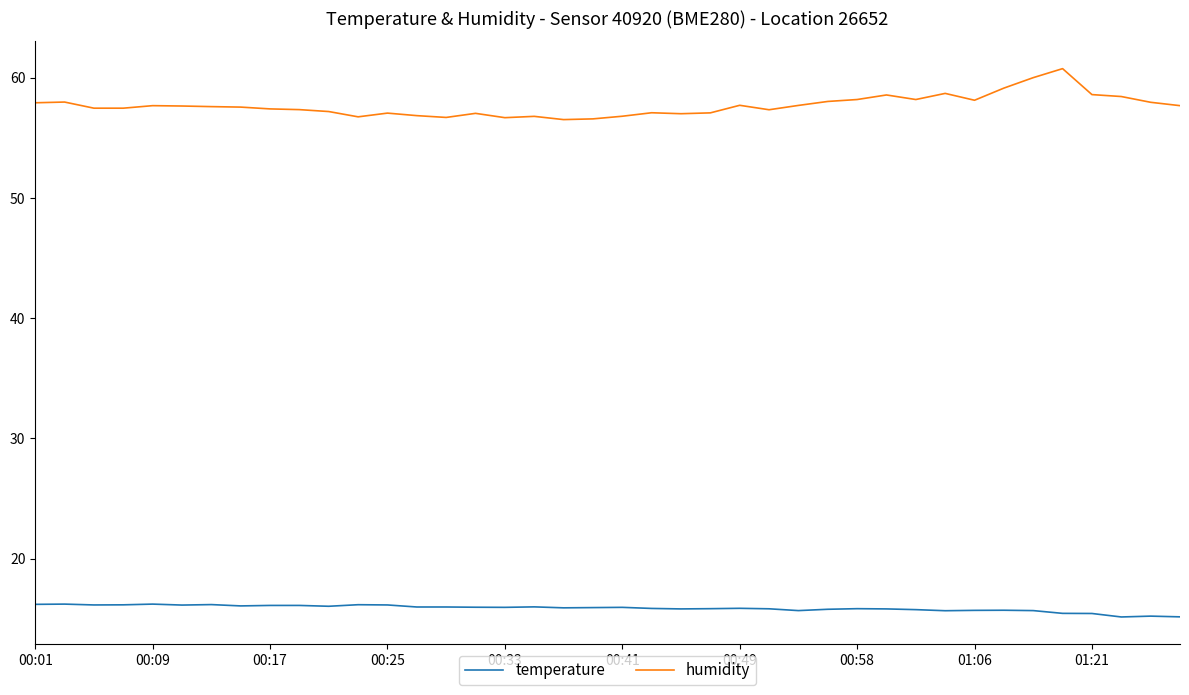

Which series has the largest range (max minus min)?

humidity